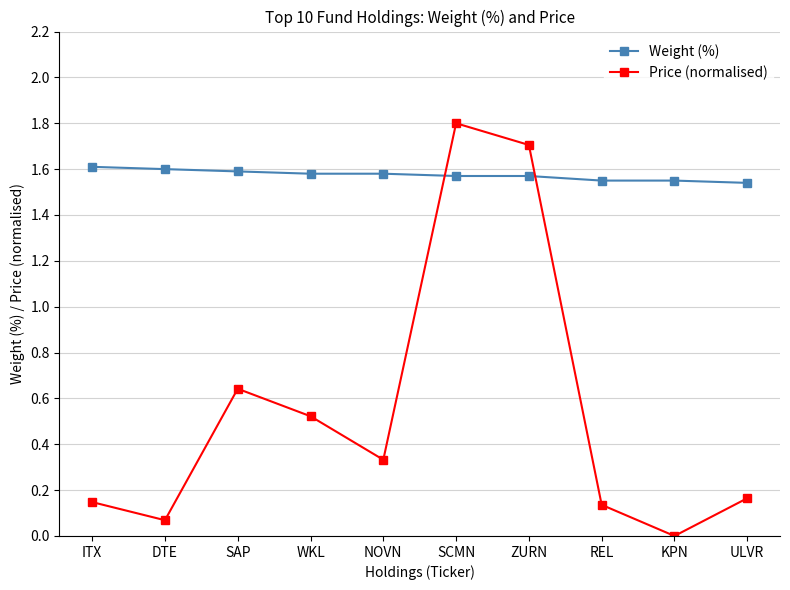

Which series ends up on top after the final intersection of Weight (%) and Price (normalised)?

Weight (%)